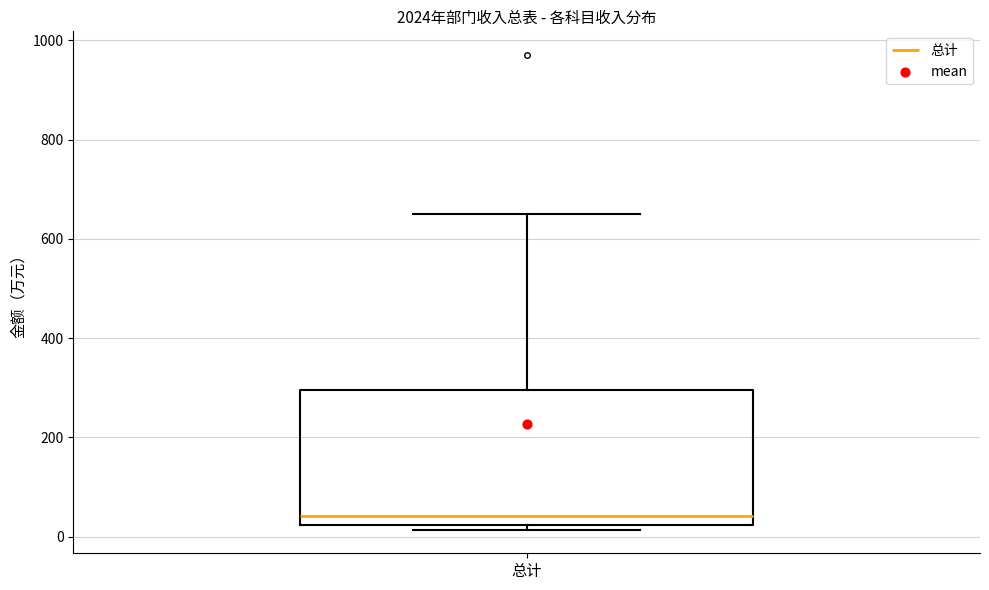

Where does the median line of the box for 总计 sit on the y-axis? The values are not printed on the chart, so give them approximately, as read against the axis.

40